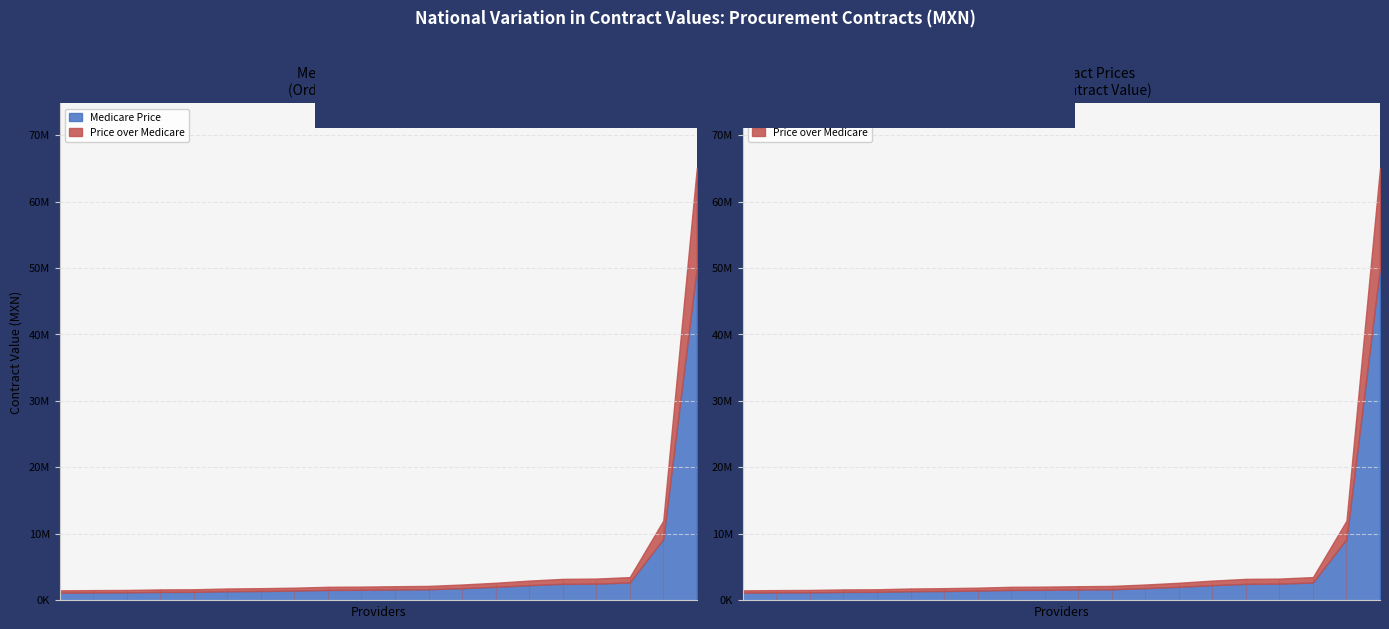

What is the difference between the second highest and second lowest values in the Medicare Price series?

8033567.7